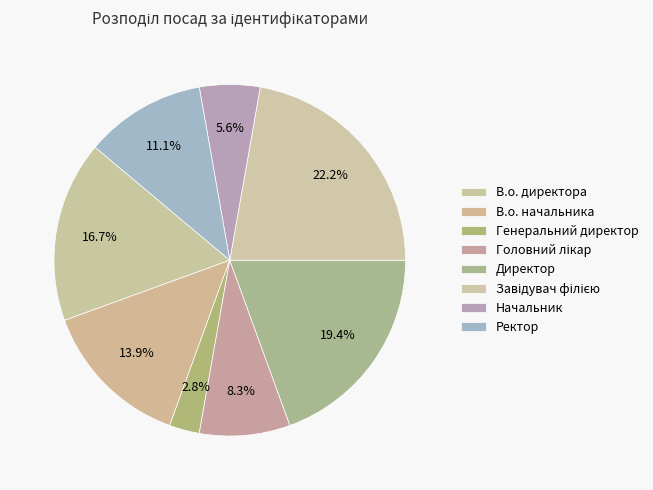

Does Головний лікар represent more than half of the total?

No